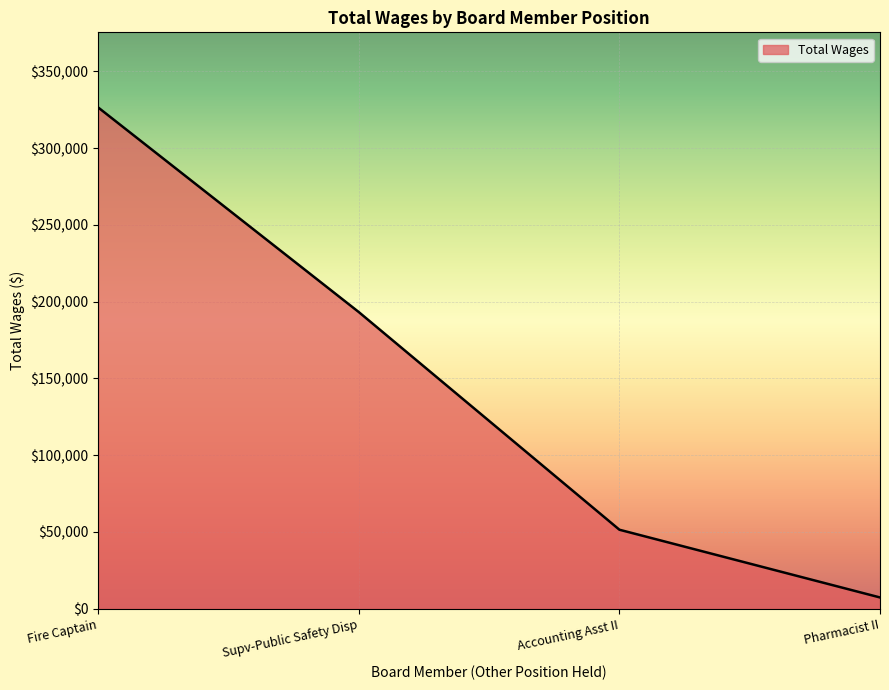

What is the difference between the maximum and minimum values?

319028